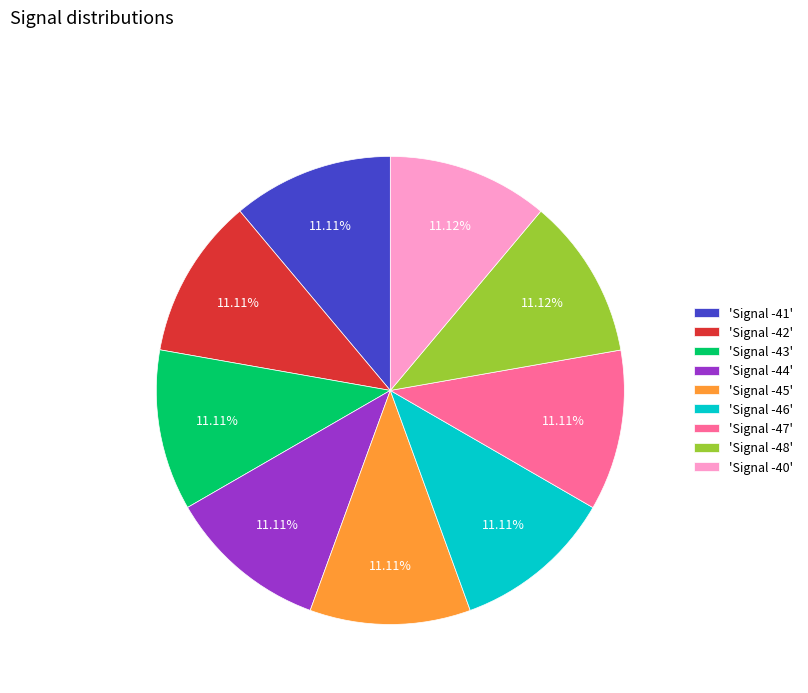

Approximately how many times larger is the value at 'Signal -43' compared to 'Signal -47'?

1.0